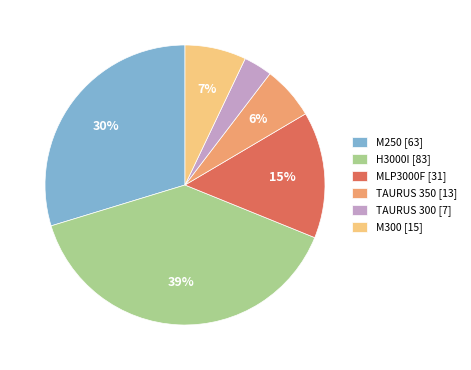

Is there a majority slice in this chart?

No